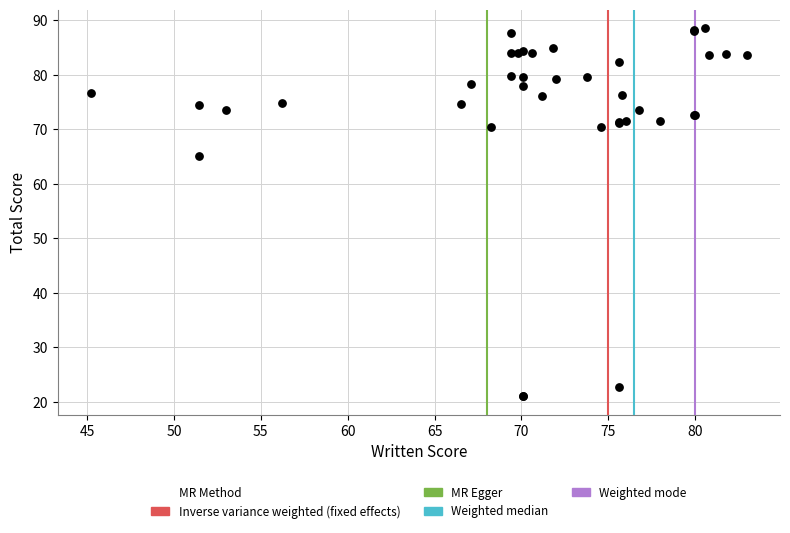

What Y value in the scatter plot is closest to 54?

65.0